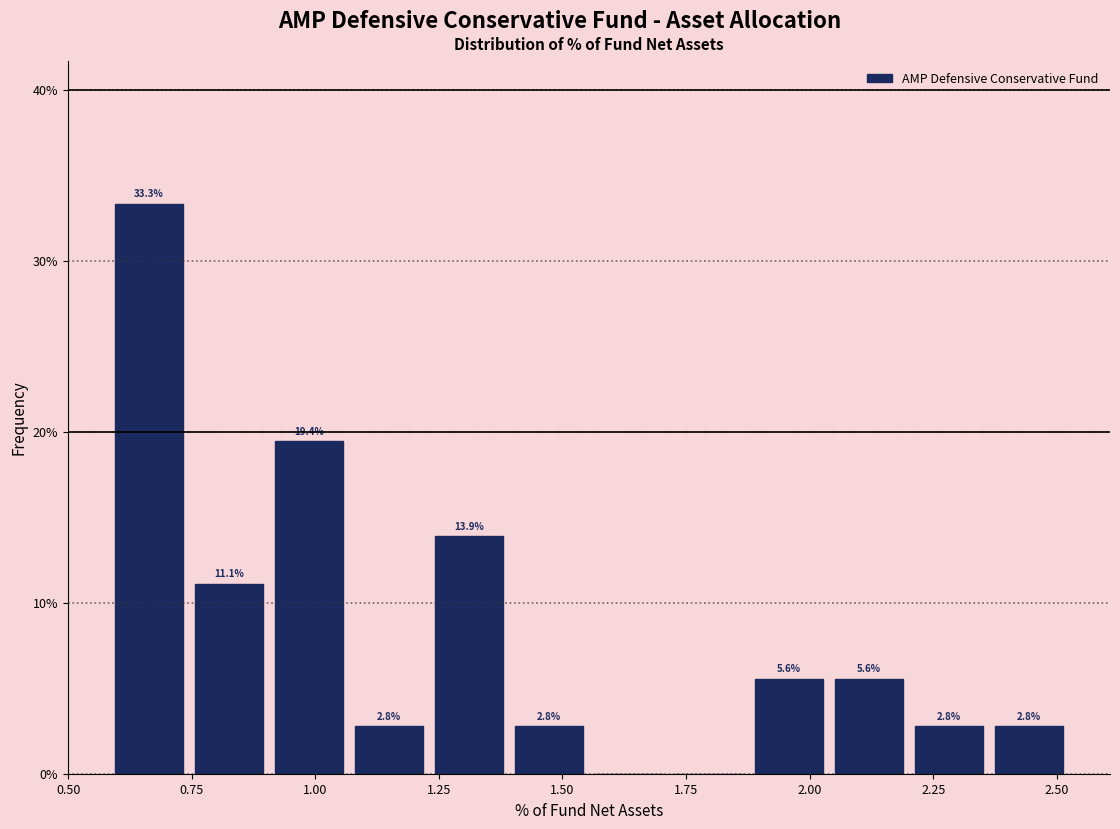

Around what value on the x-axis is the tallest bar? Give the approximate position of its centre, as read against the axis.

0.65